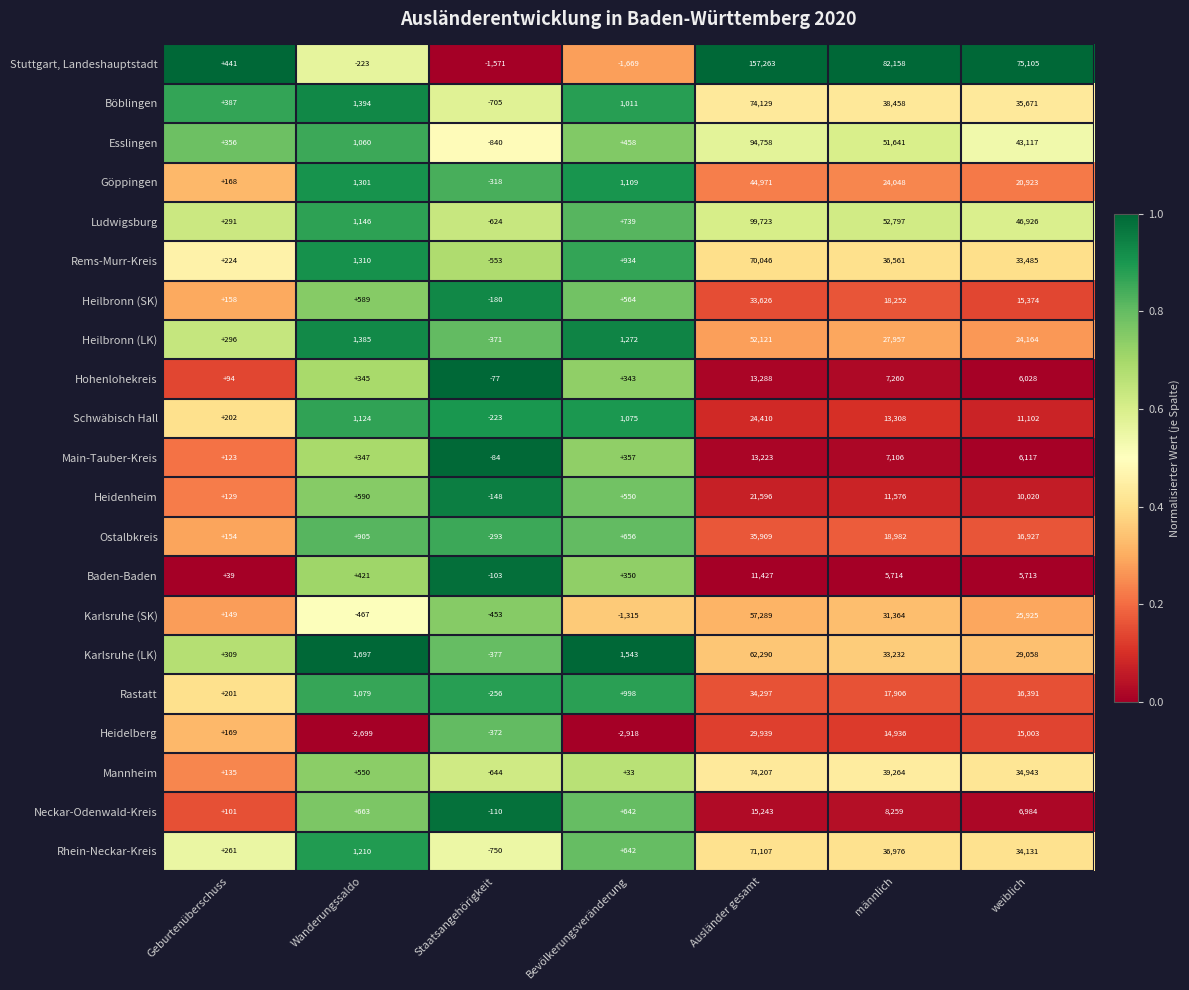

How many categories are shown in the chart?

7